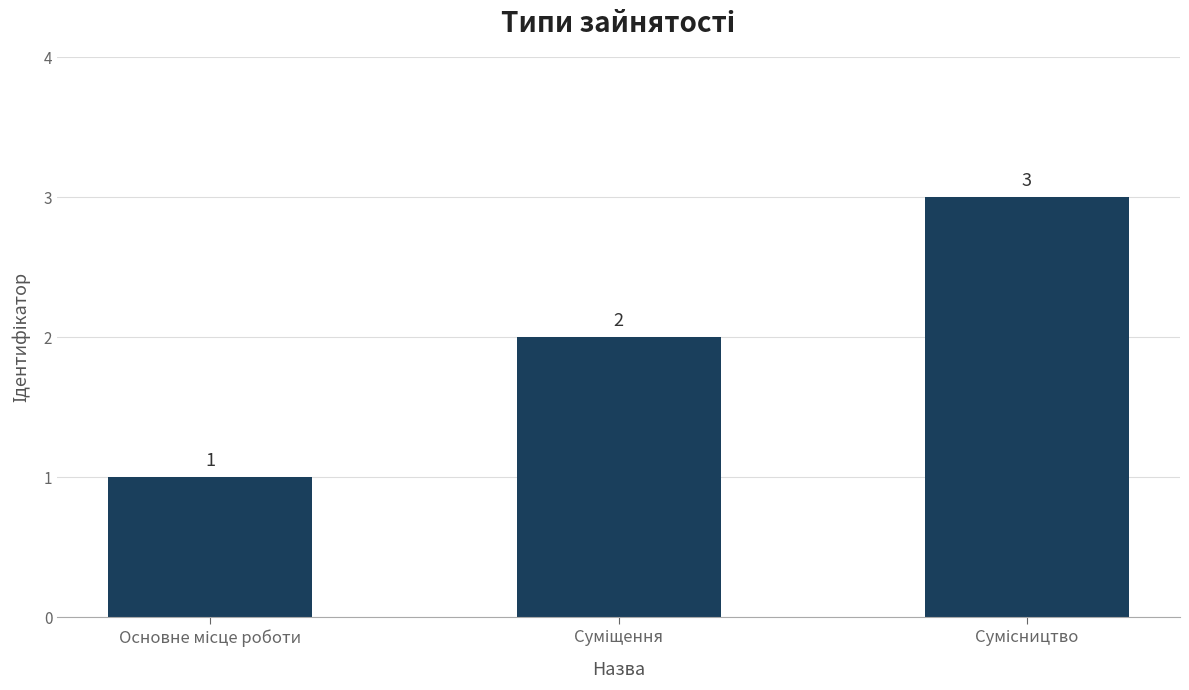

What is the smallest value displayed?

1